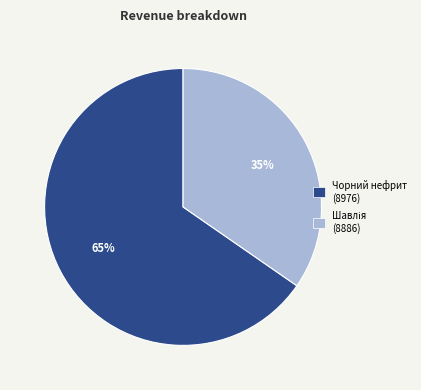

To the nearest percent, what portion does Чорний нефрит (8976) represent?

65%